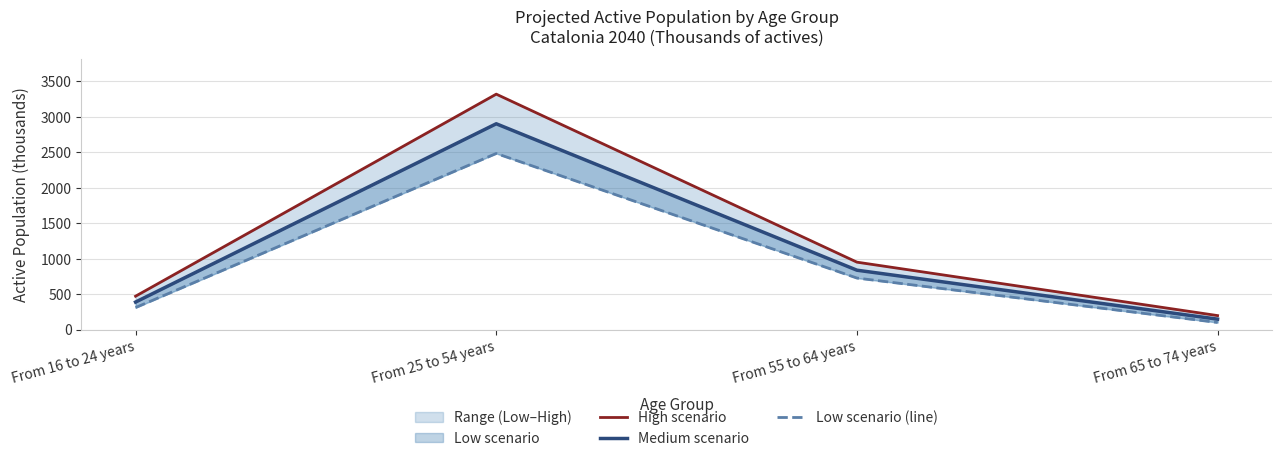

The High scenario series shows 3316.6 at From 25 to 54 years. True or false?

True